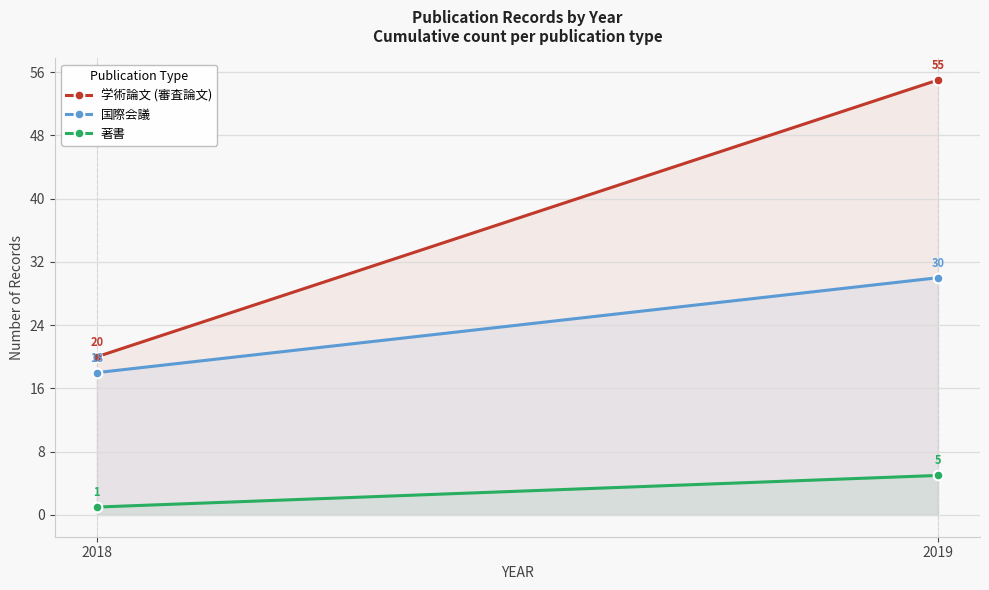

Reading right to left, list all the values displayed in this chart.

学術論文 (審査論文): 55	20
国際会議: 30	18
著書: 5	1